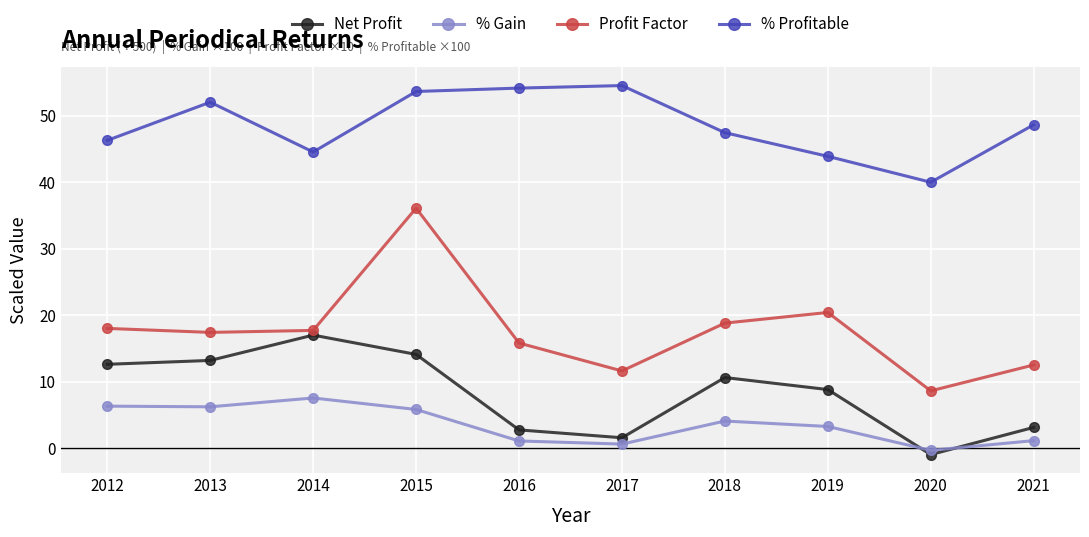

What is the value of the Profit Factor point at the 7th from the left?

18.8